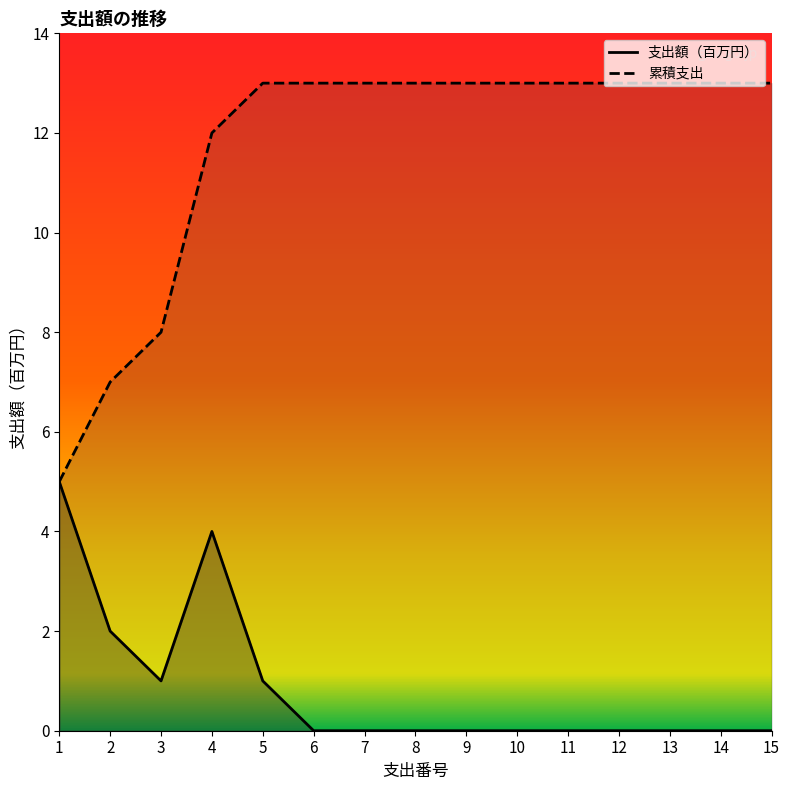

Is this an area chart (filled region under the line)?

No